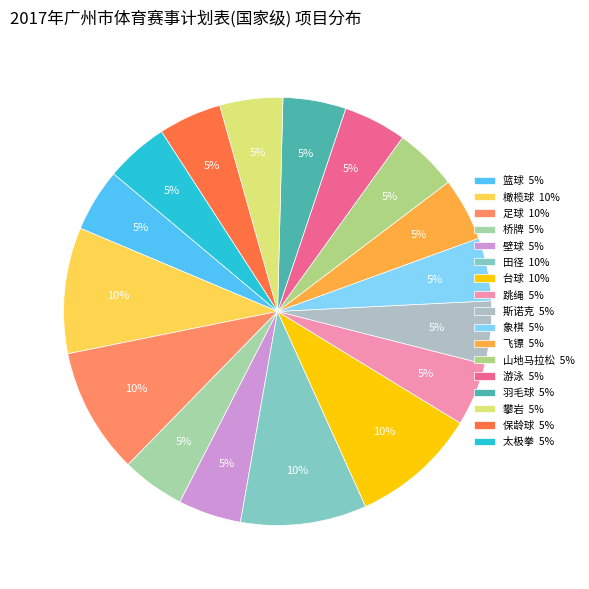

What percentage do 羽毛球 and 山地马拉松 together represent?

9.5%